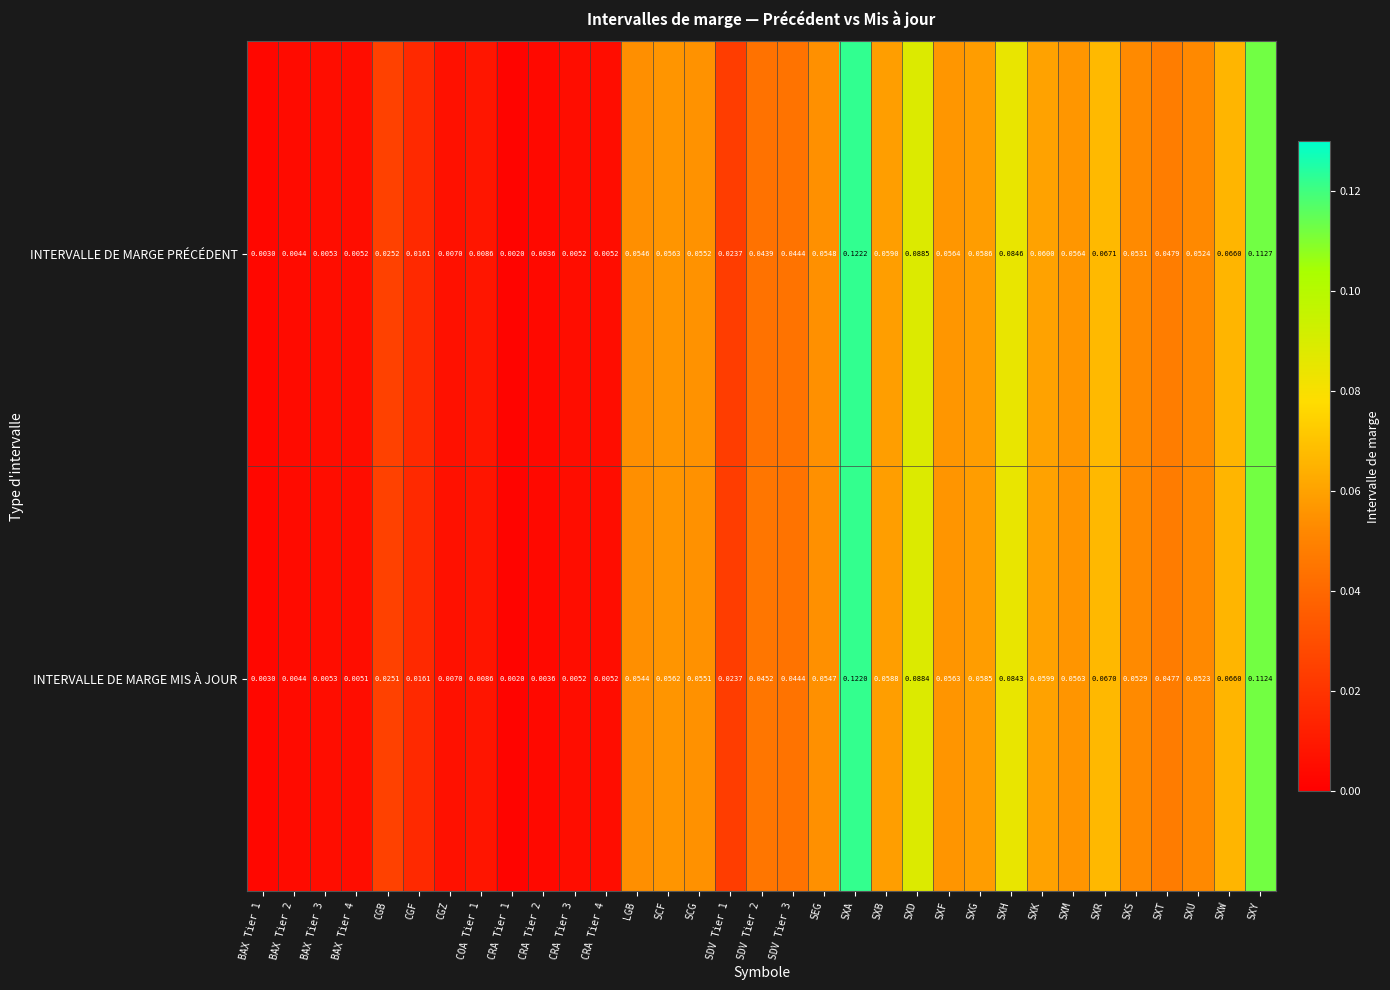

At which category is the sum across all series the highest?

SXA